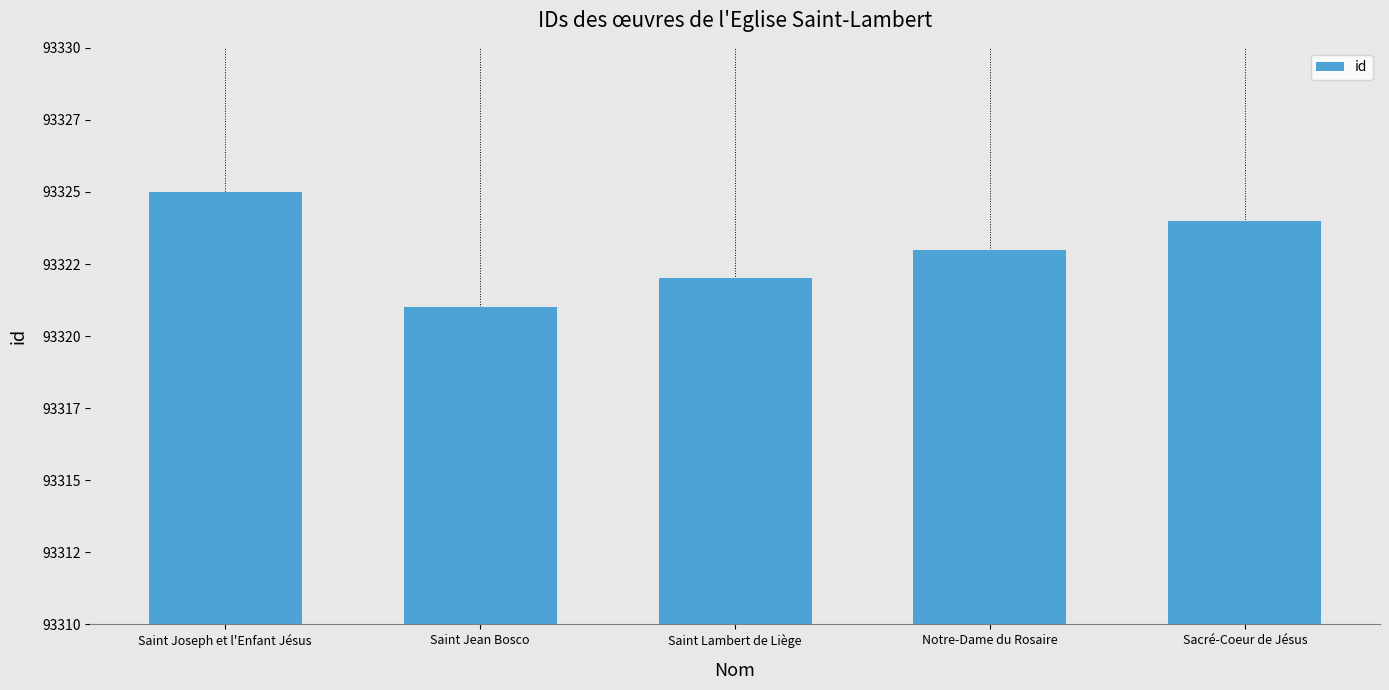

How many bars are there in total?

5